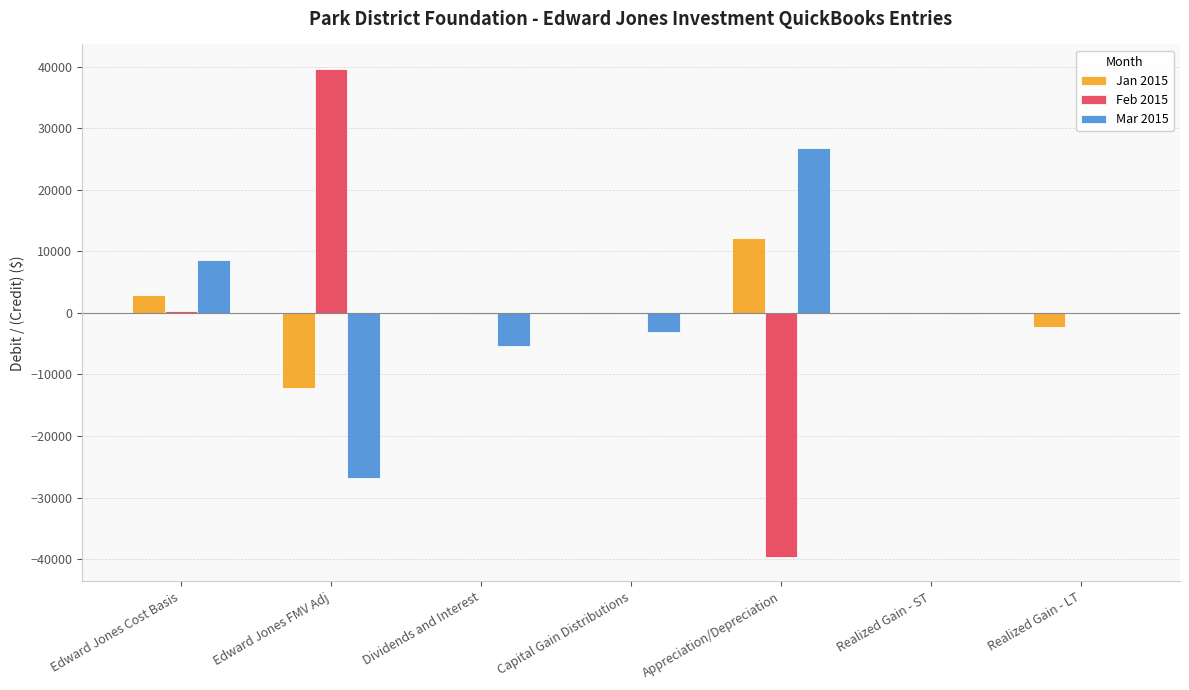

What is the highest value of the Jan 2015 series?

12195.0